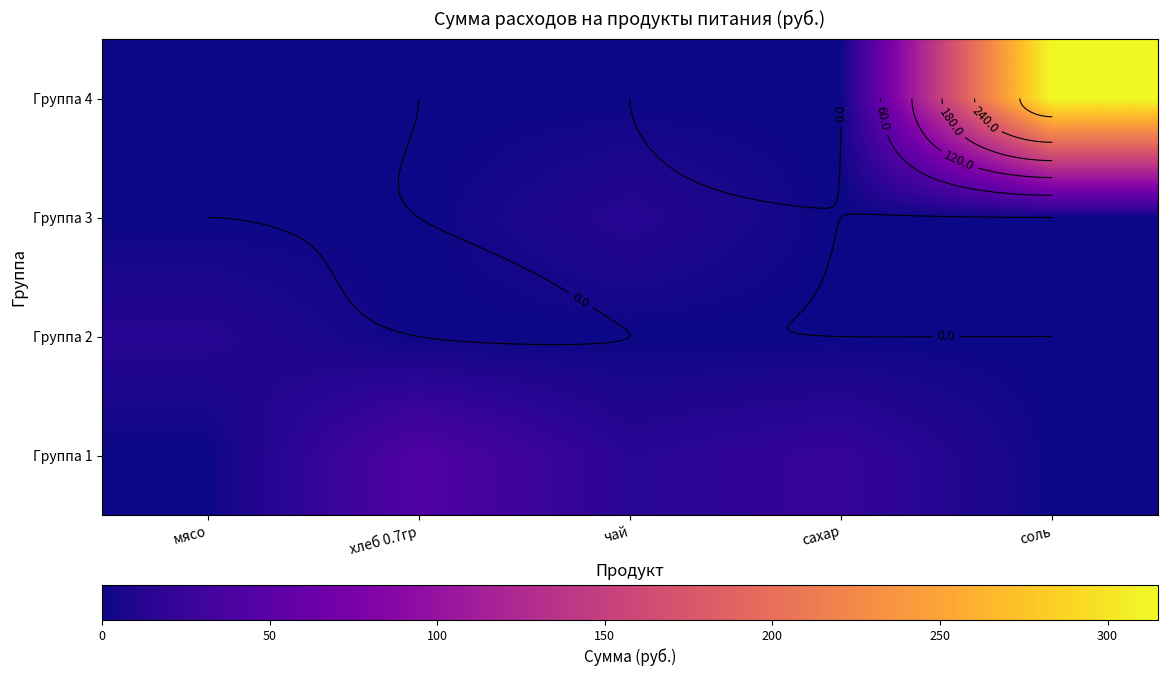

How many series are shown in this chart?

4